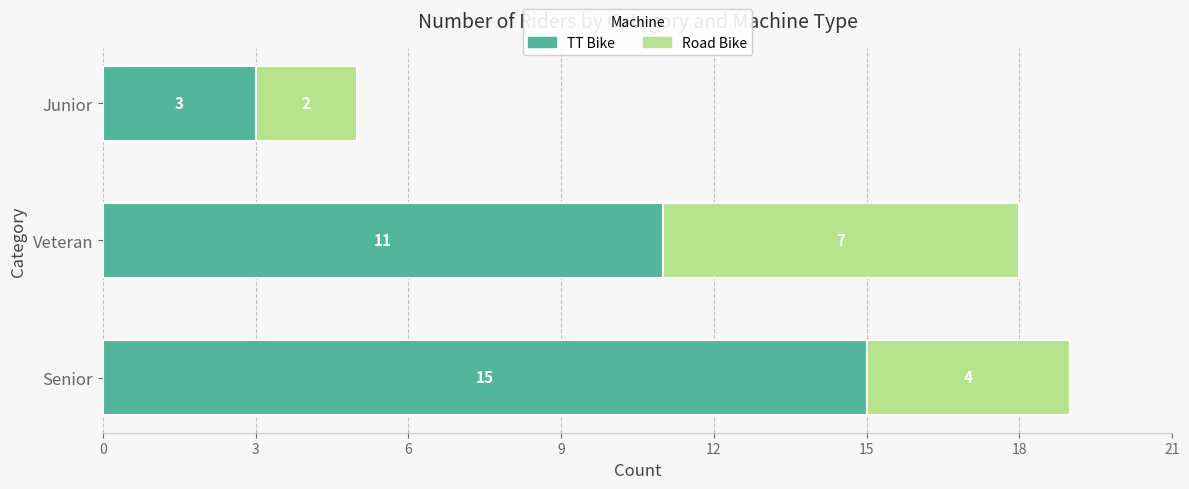

What is the difference between the maximum and minimum values in the TT Bike series?

12